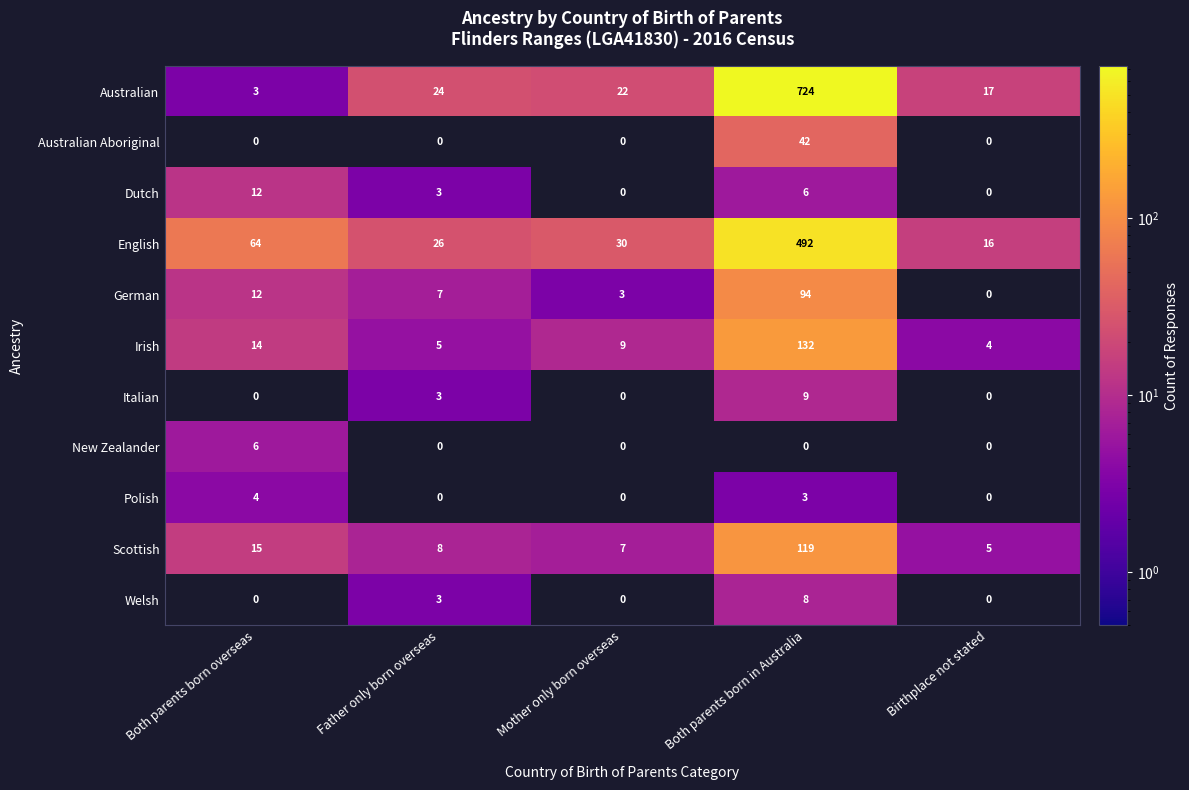

At how many categories does at least one series exceed 451?

1